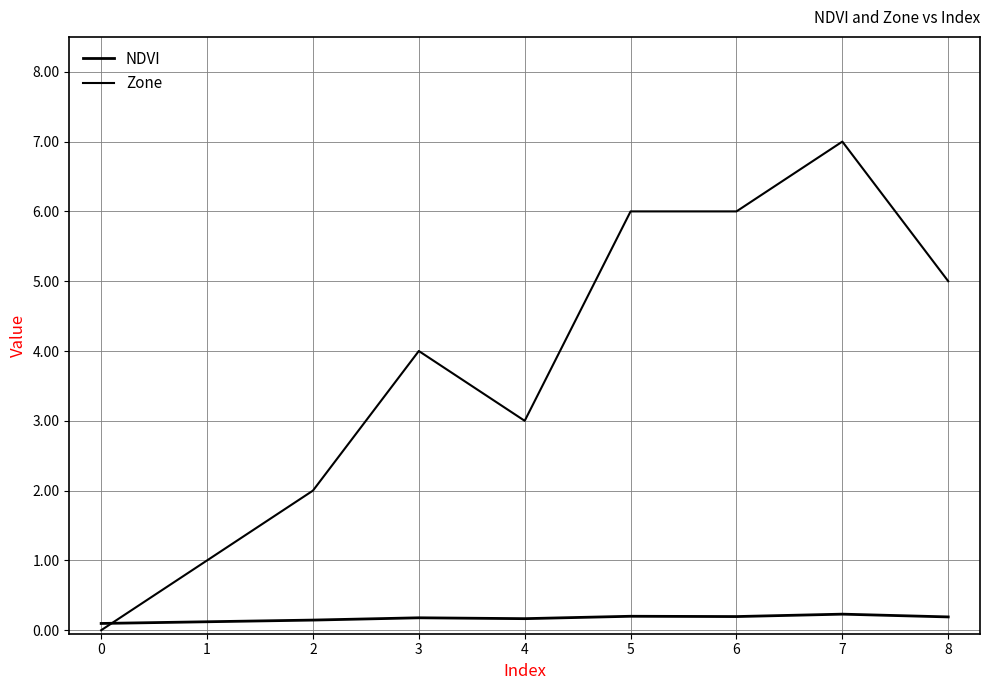

Does the chart display data point markers on the line(s)?

No